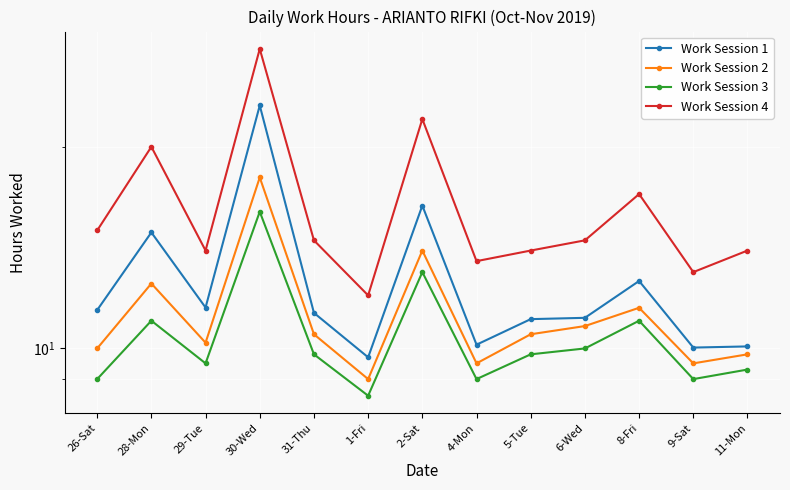

The value of Work Session 2 at 26-Sat is 10.0. True or false?

True